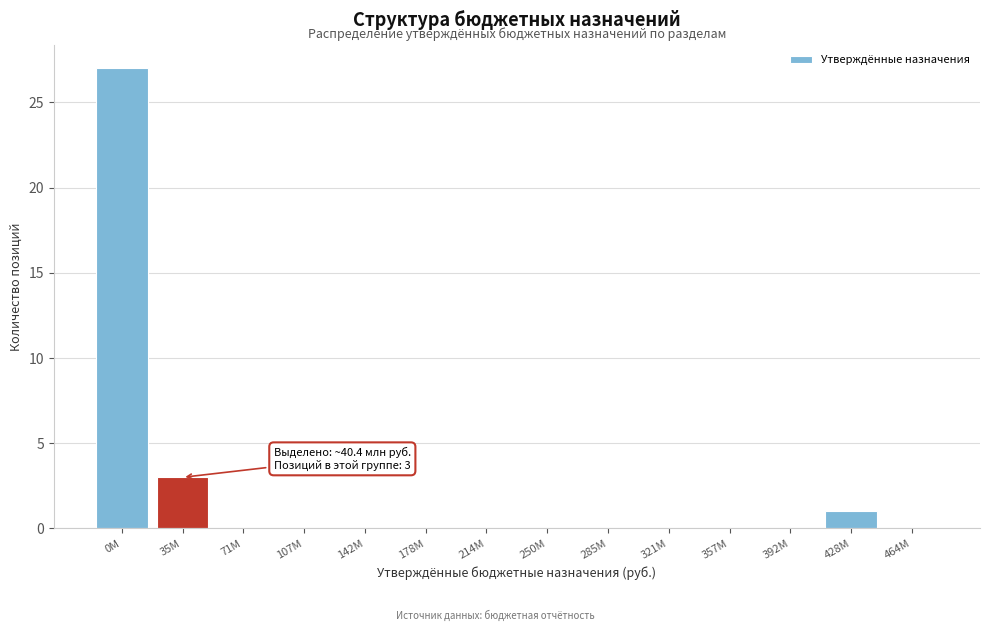

Reading left to right, what are all the values shown in this chart?

0M=27	35M=3	71M=0	107M=0	142M=0	178M=0	214M=0	250M=0	285M=0	321M=0	357M=0	392M=0	428M=1	464M=0